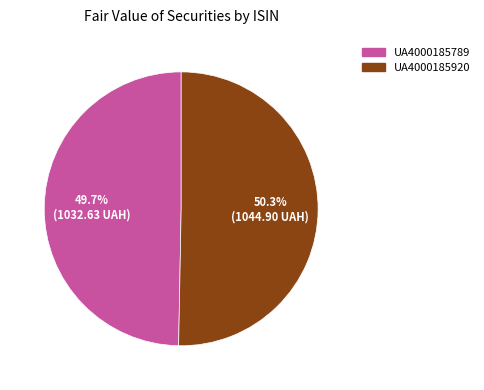

True or false: UA4000185789 accounts for 50% of the total.

True